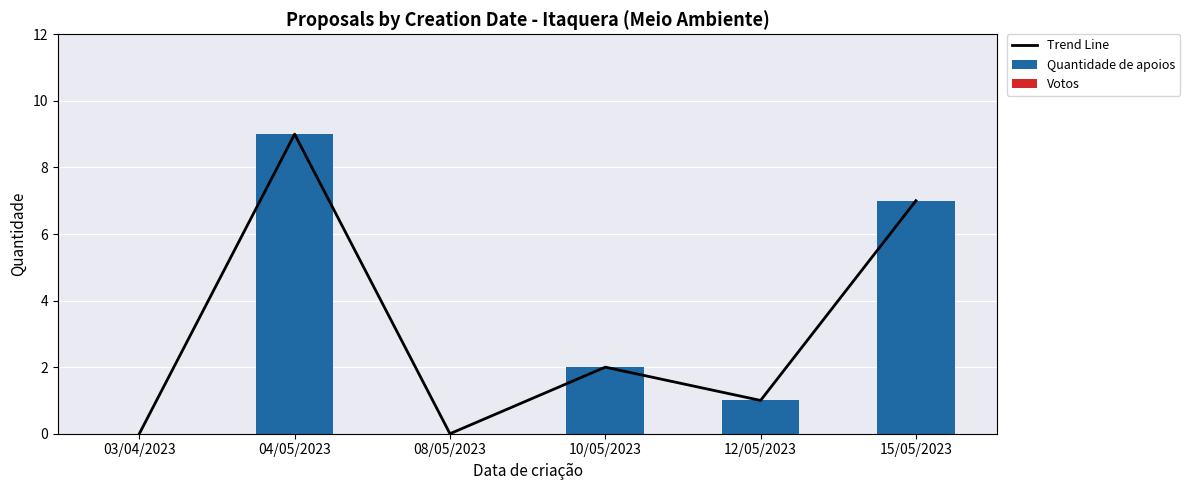

At how many categories does at least one series exceed 1?

3